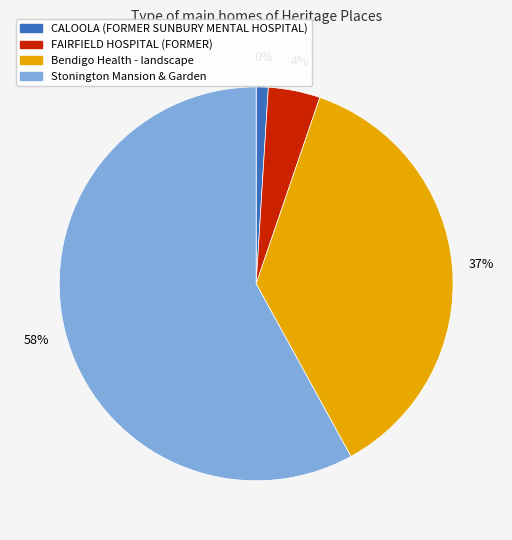

True or false: CALOOLA (FORMER SUNBURY MENTAL HOSPITAL) accounts for 11% of the total.

False